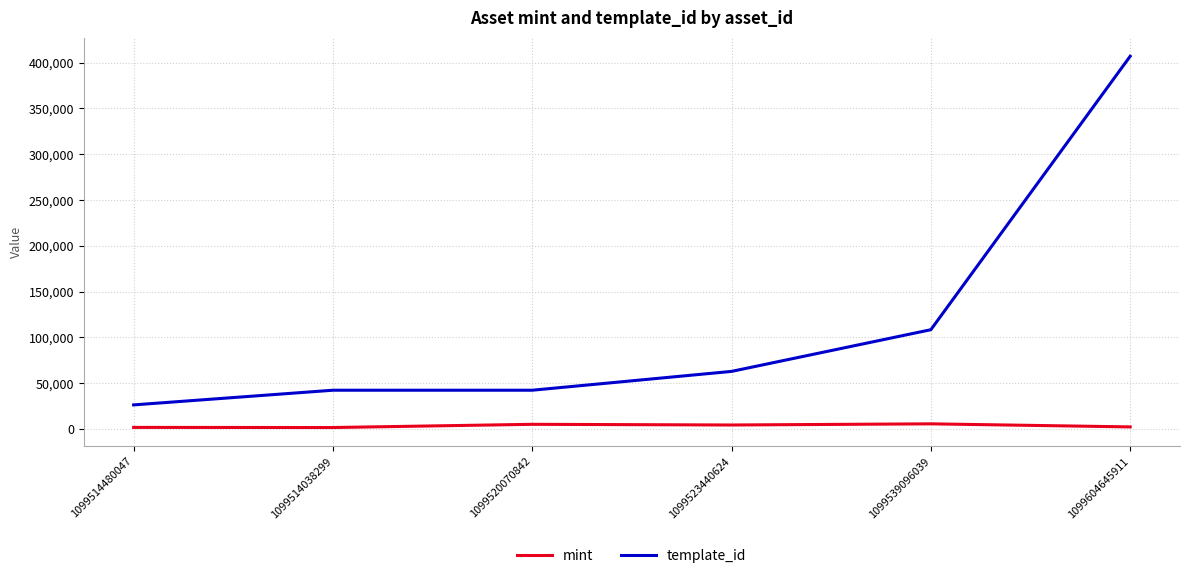

Which series has the largest range (max minus min)?

template_id